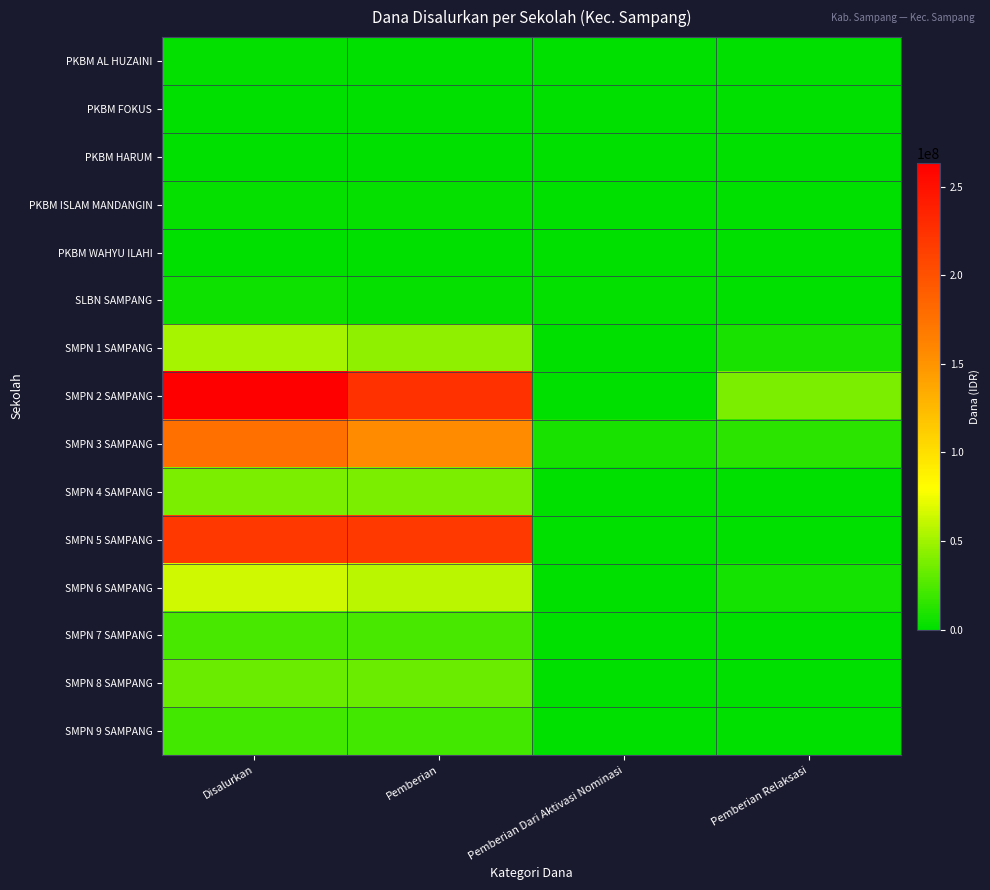

Which label corresponds to the smallest value in the chart?

Pemberian Dari Aktivasi Nominasi